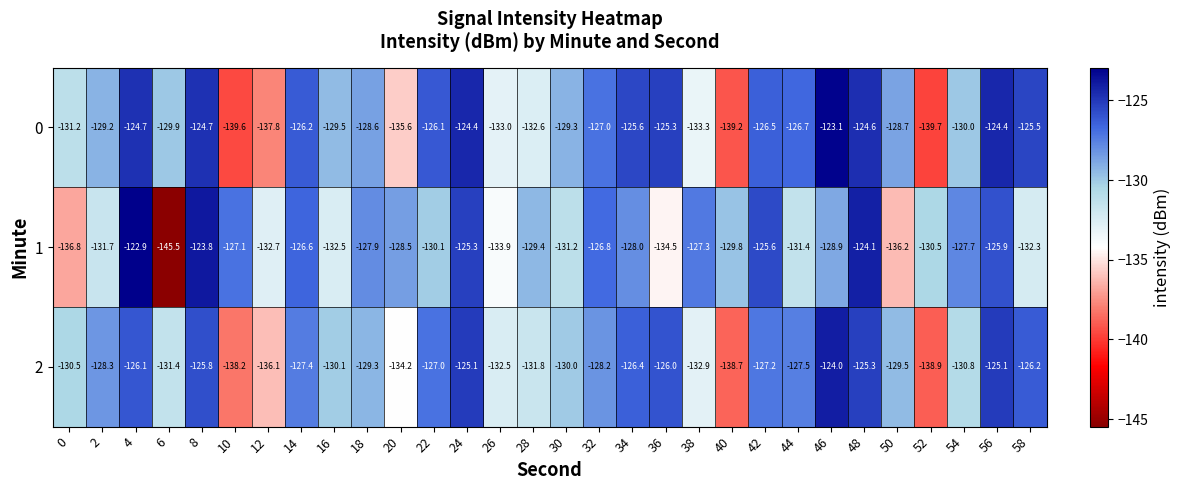

How many values in the 2 series exceed -128?

13